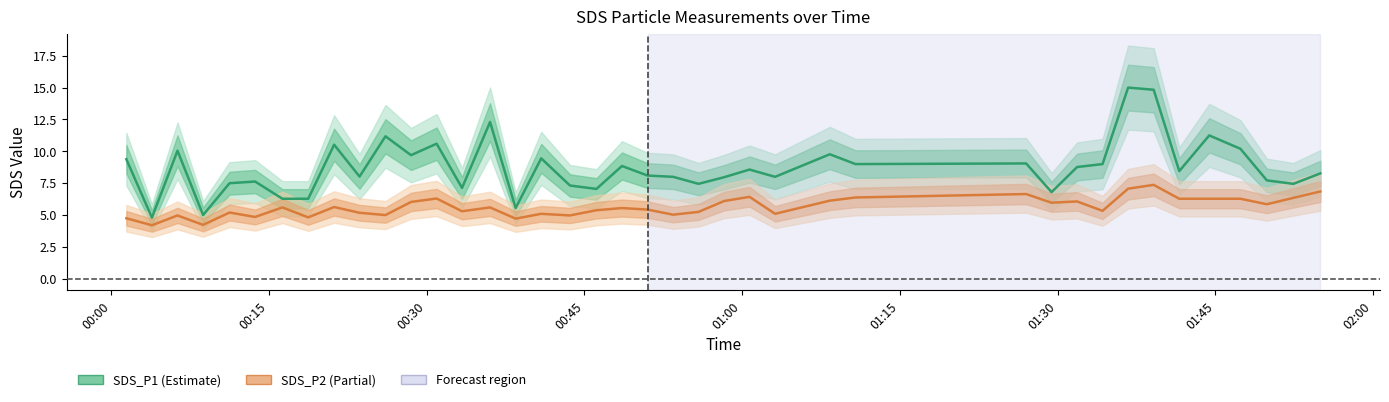

How many data points in SDS_P2 are above 5?

31